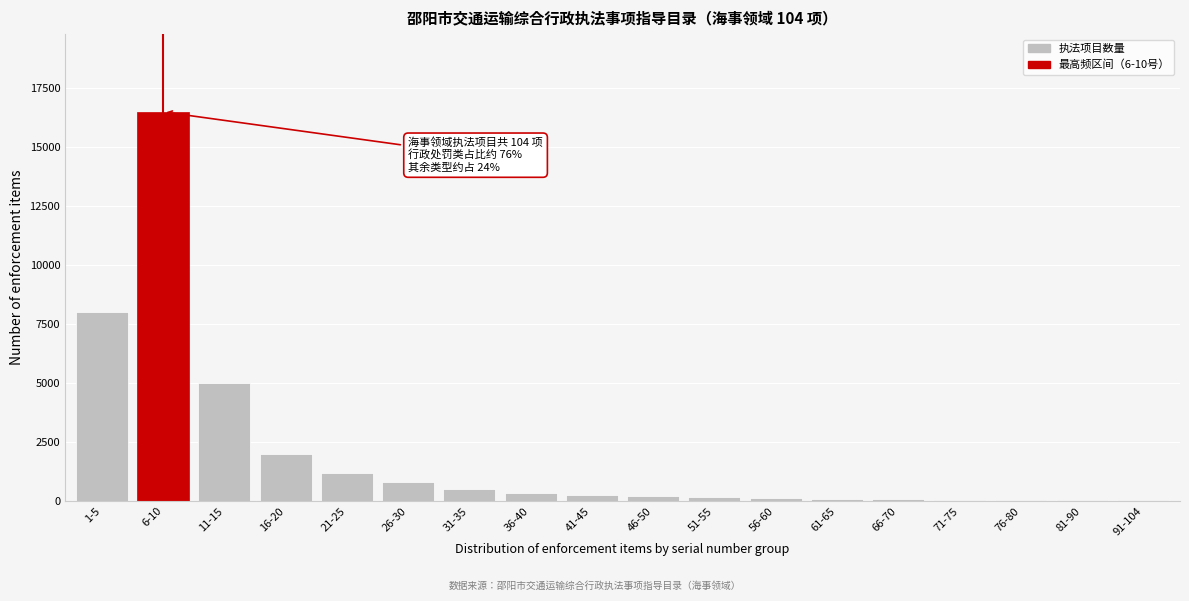

What is the sum of all values?

35400